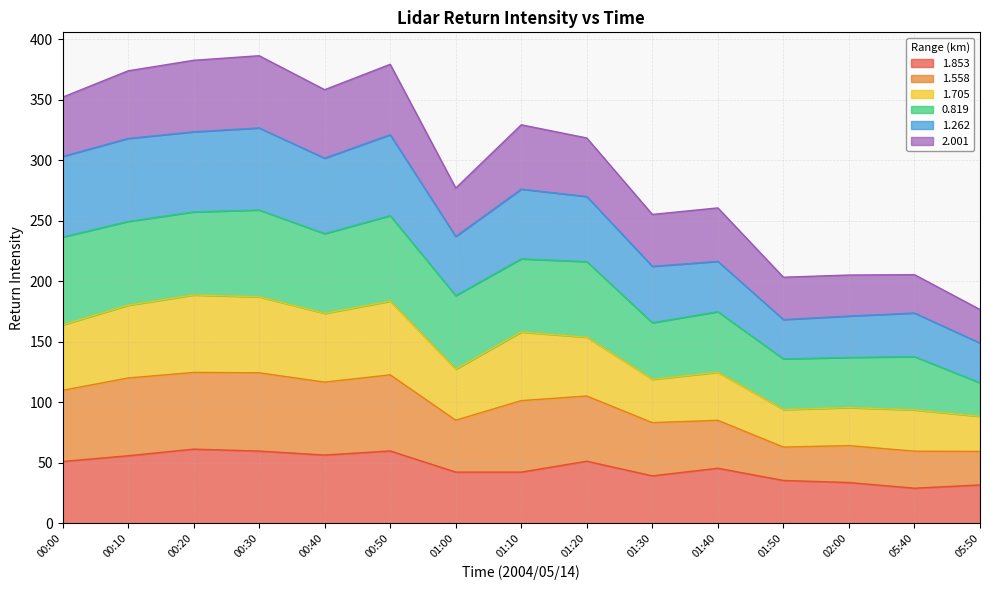

True or false: 1.705 and 1.853 intersect in this chart.

False